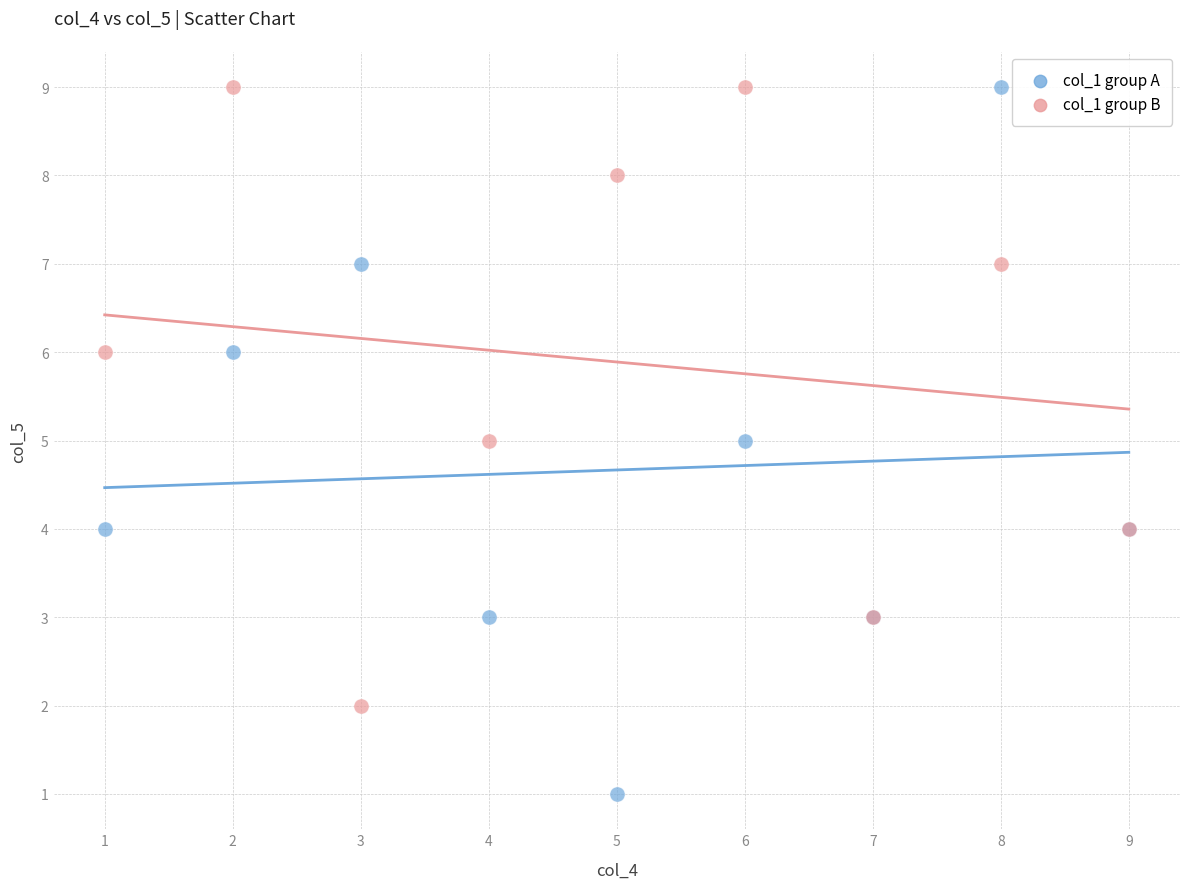

What are all the series names shown in the legend?

col_1 group A, col_1 group B